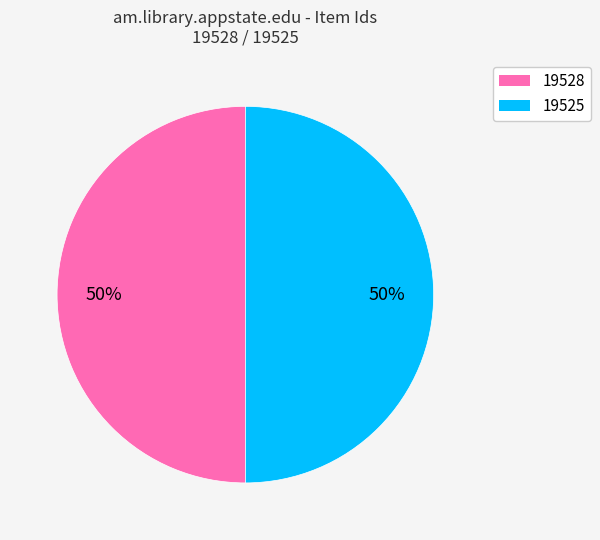

How many segments does this pie chart have?

2